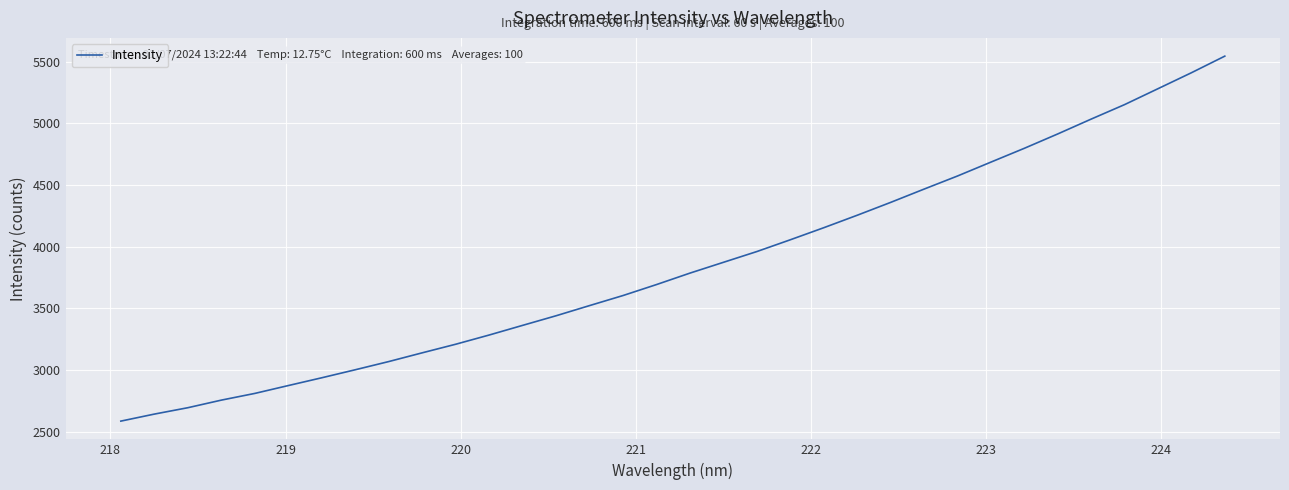

What is the greatest value displayed?

5544.8